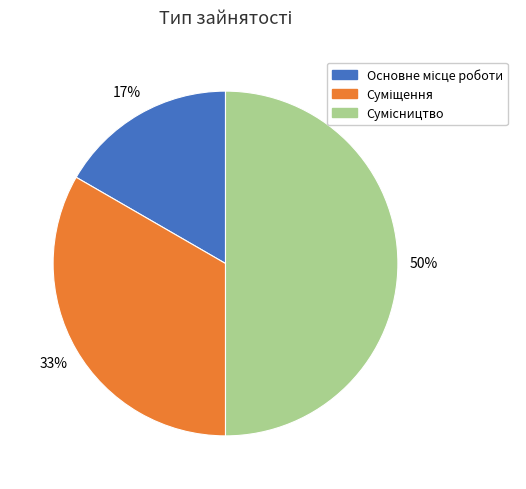

To the nearest percent, what is the difference between the largest and smallest slice percentages?

33%